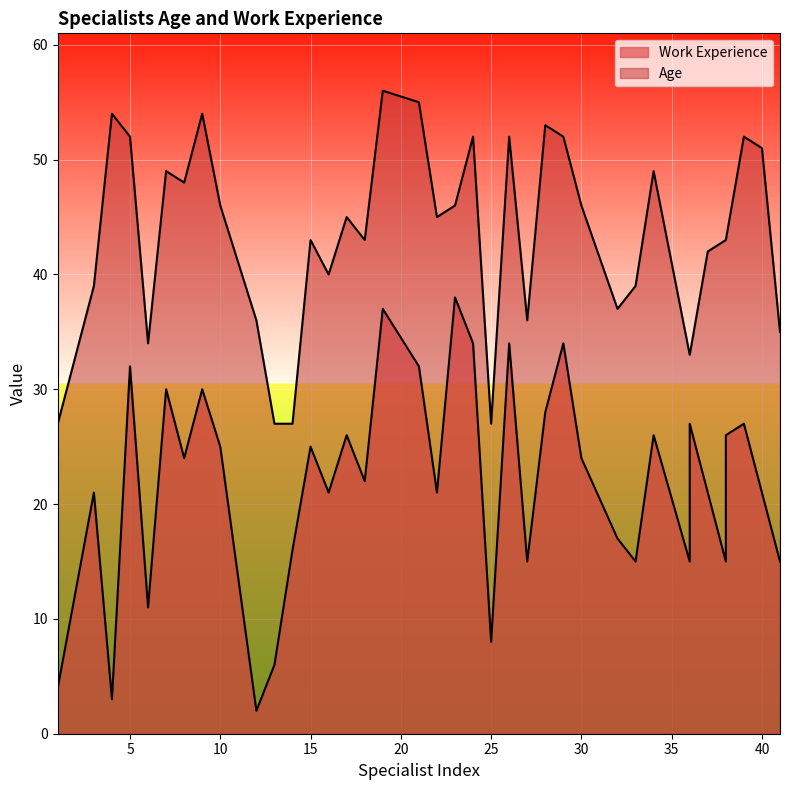

Where does the Work Experience series first go above 24?

5